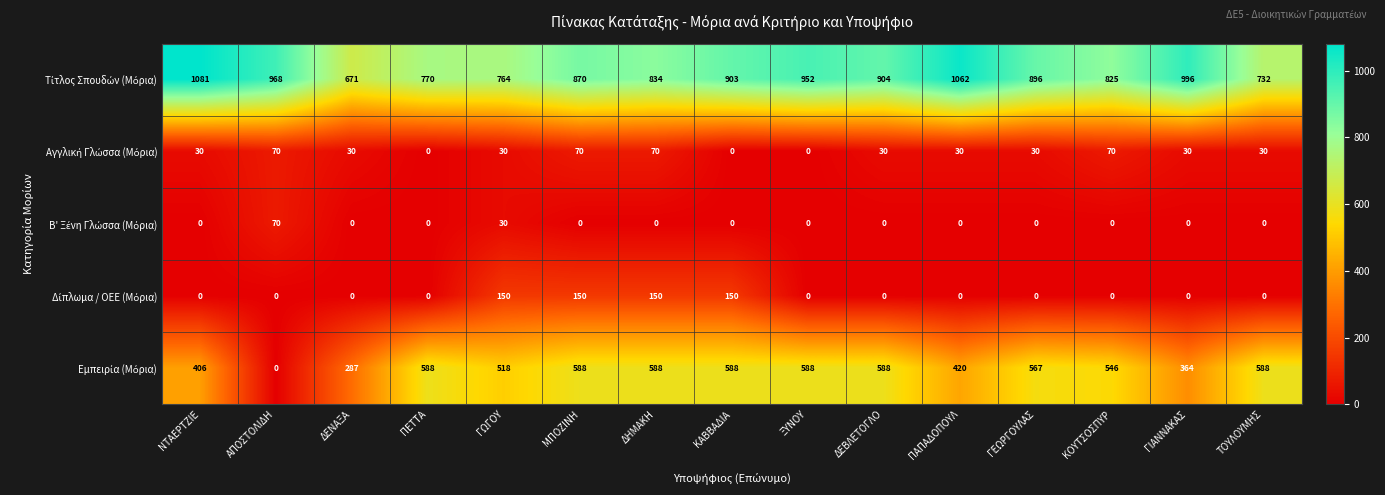

What is the spread (max minus min) of values at ΜΠΟΖΙΝΗ?

870